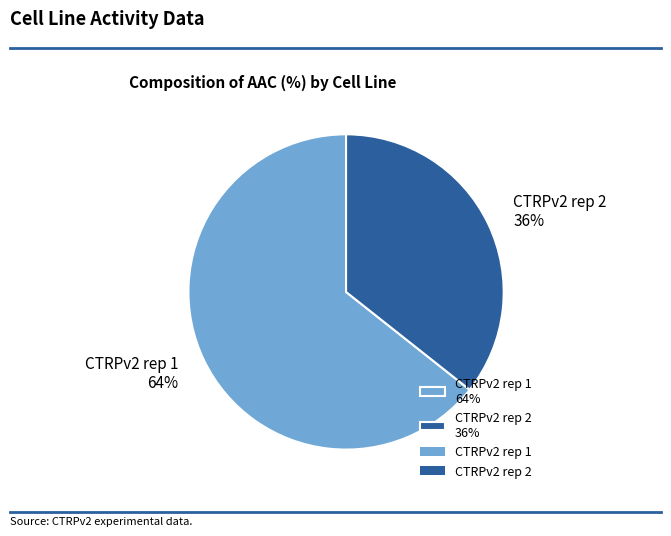

How many slices are in this pie chart?

2